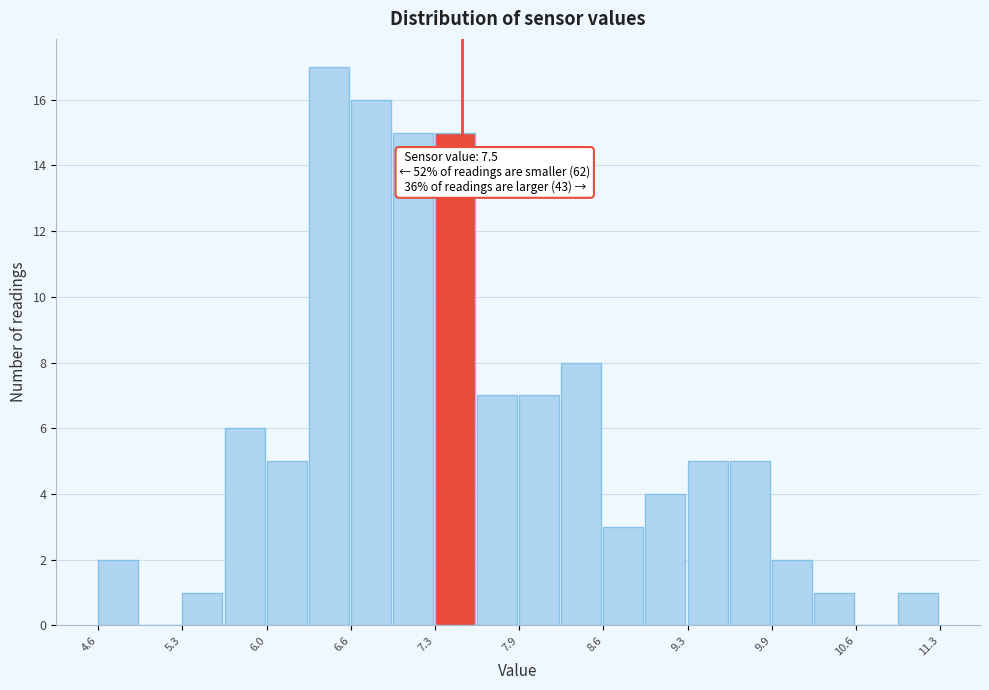

Read against the x-axis, roughly where is the centre of the tallest bar?

6.4